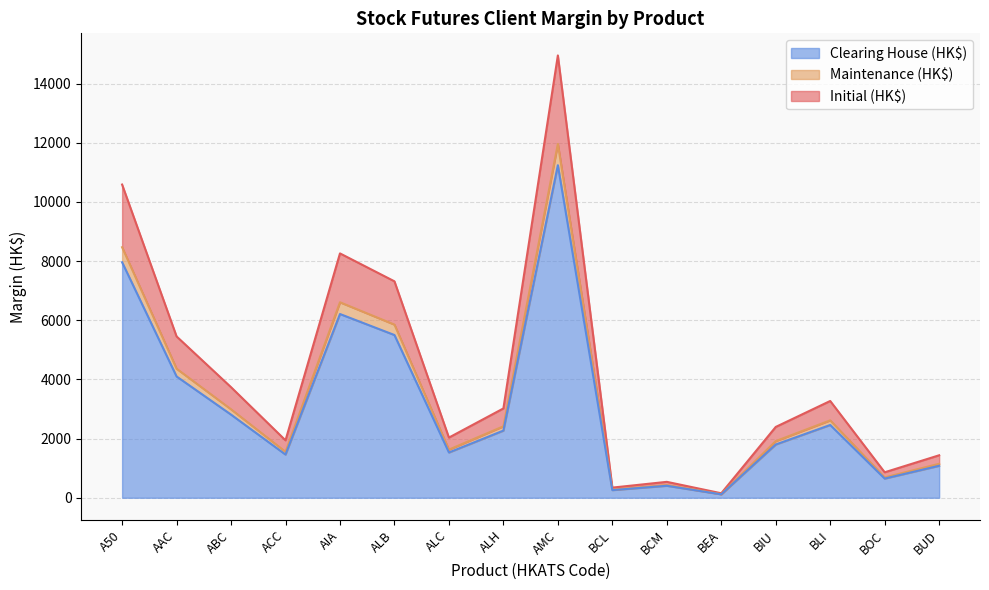

What is the difference between the Initial (HK$) values at AAC and BEA?

5301